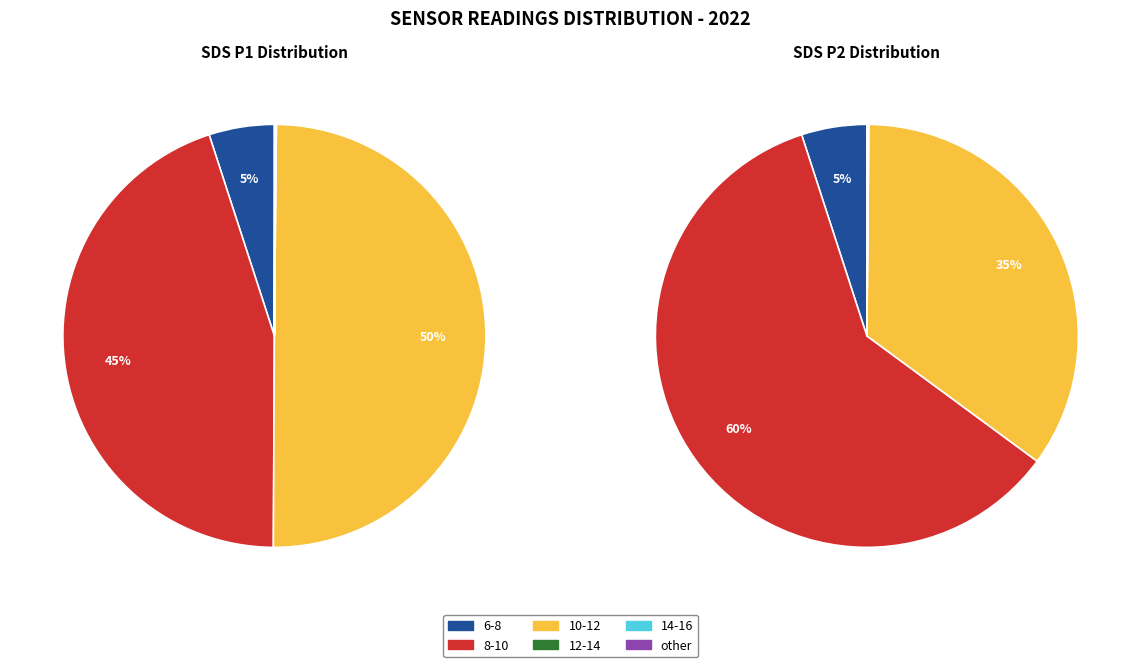

Does 0 represent more than half of the total?

No